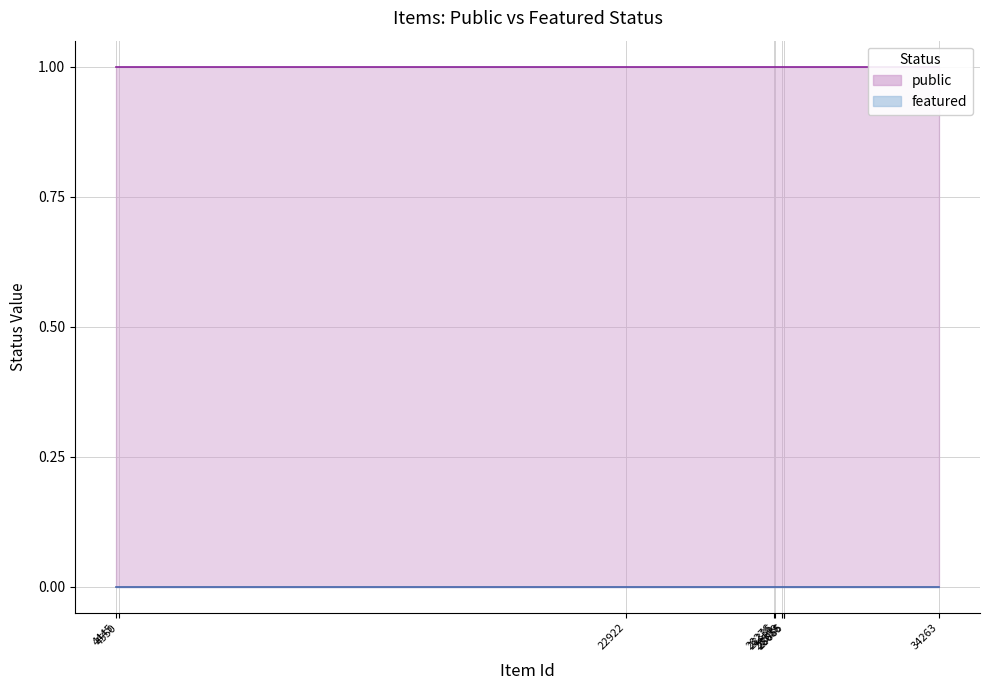

The public series shows 0 at 4488. True or false?

False